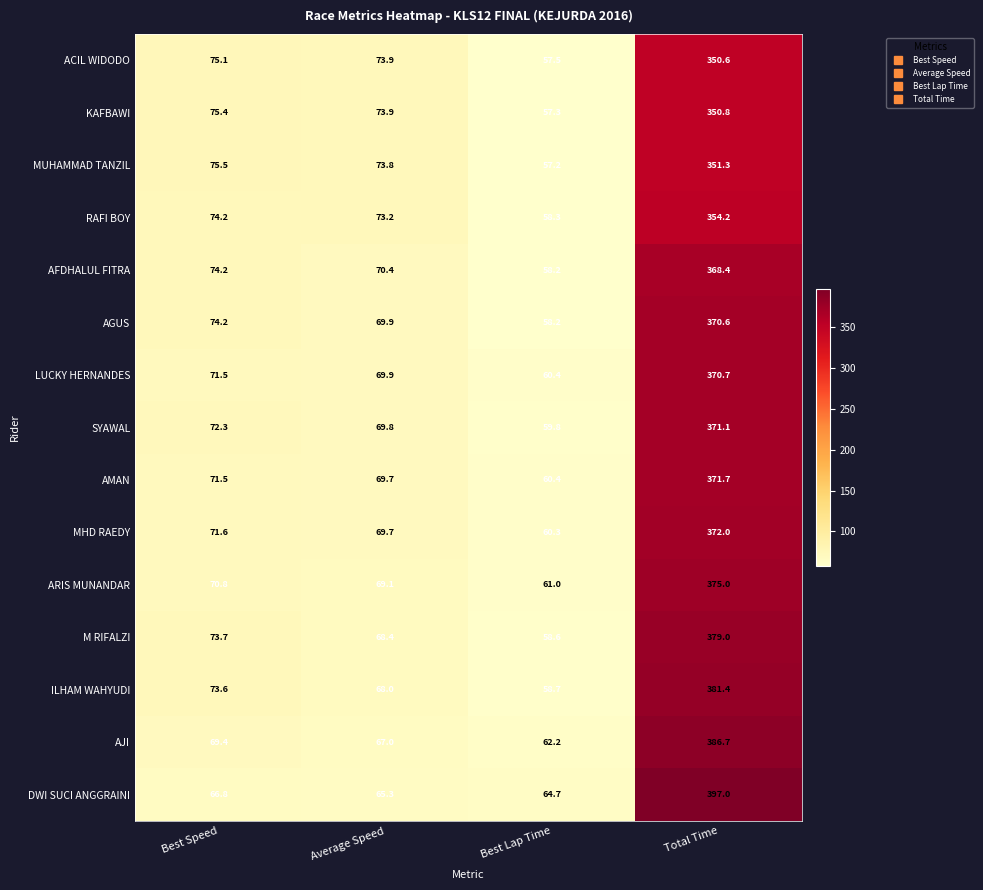

At how many categories does at least one series exceed 102?

1